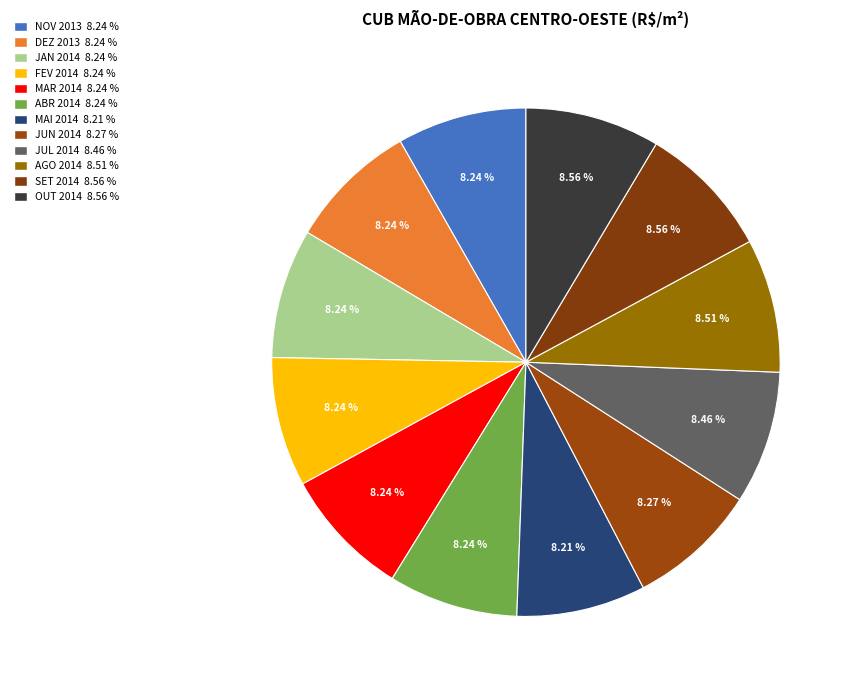

How many segments does this pie chart have?

12